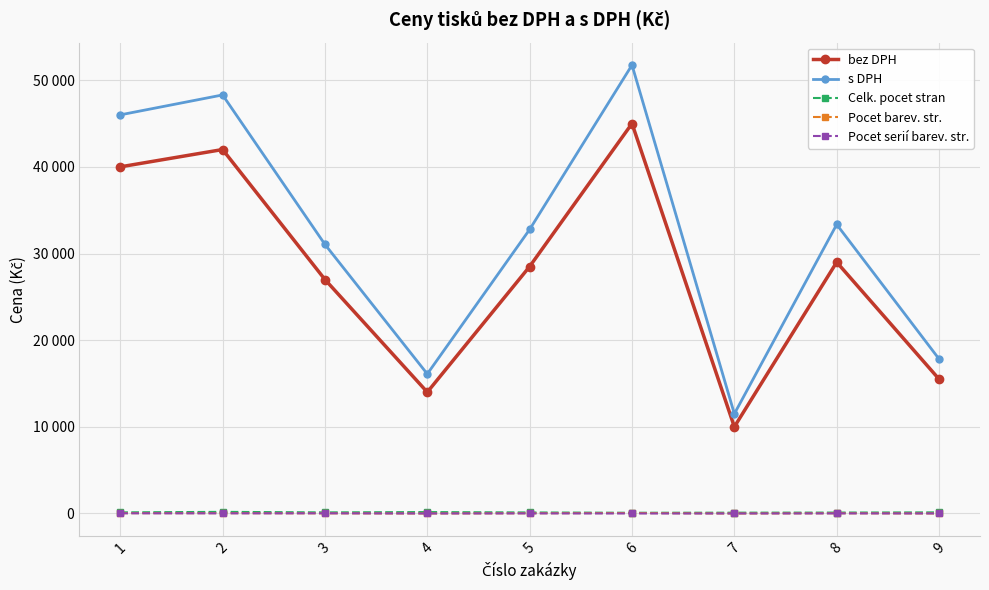

True or false: Pocet serií barev. str. and Pocet barev. str. intersect in this chart.

False